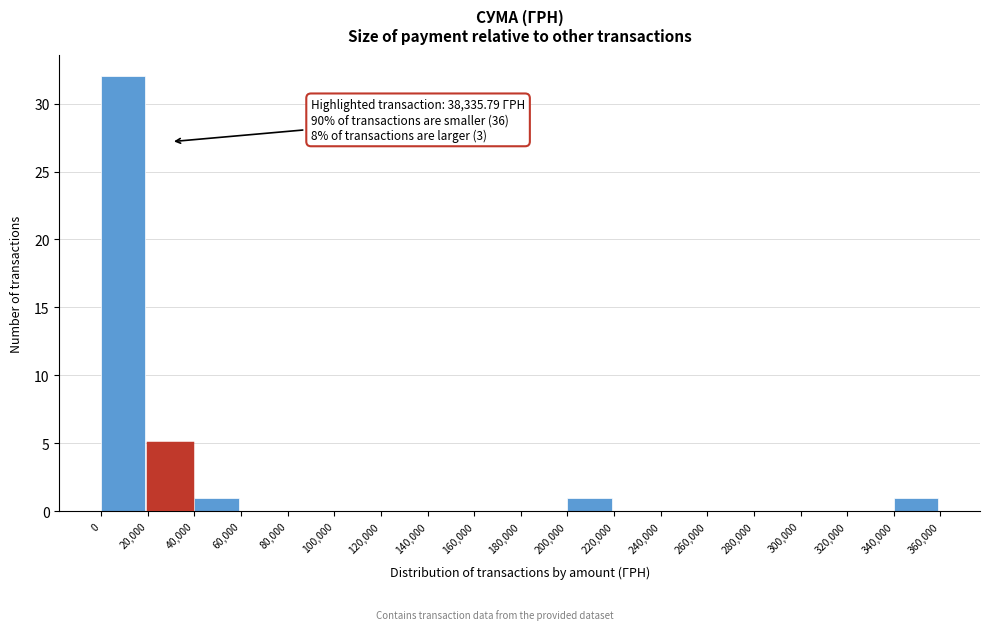

Which range on the x-axis has the tallest bar?

0 to 20,000